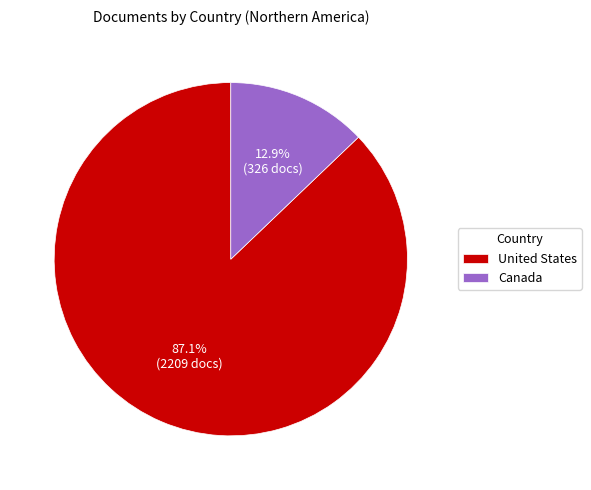

Approximately how many times larger is the value at Canada compared to United States?

0.1